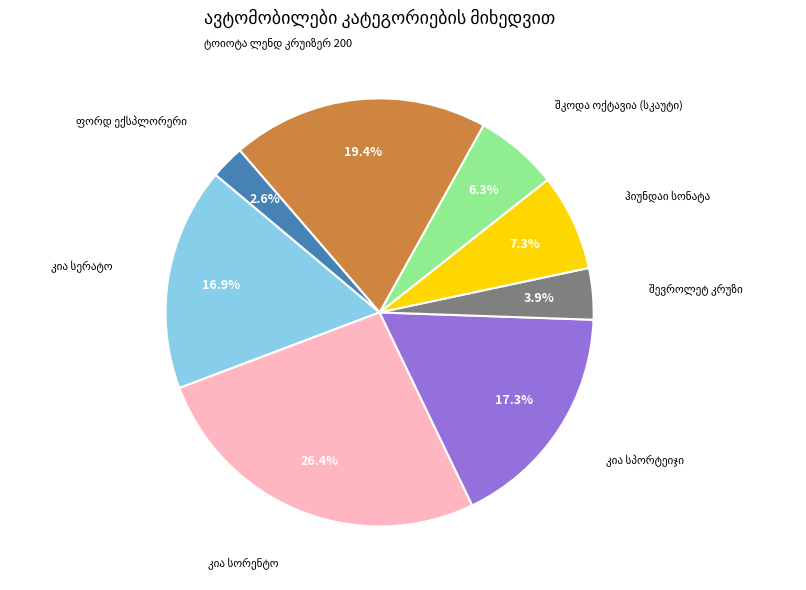

Is there any slice that represents more than half of the pie?

No